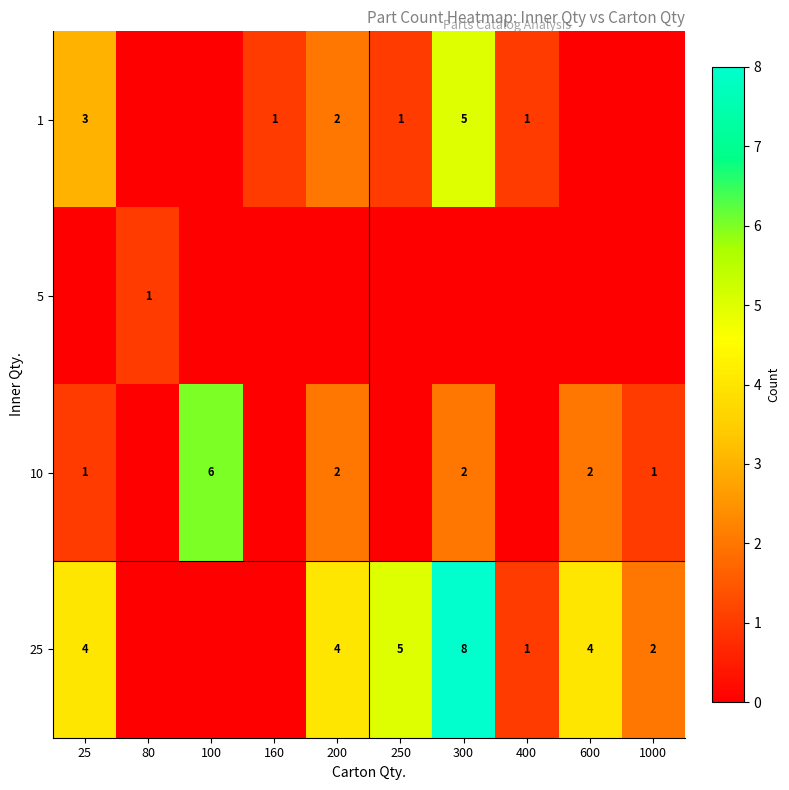

What is the maximum value shown in the chart?

8